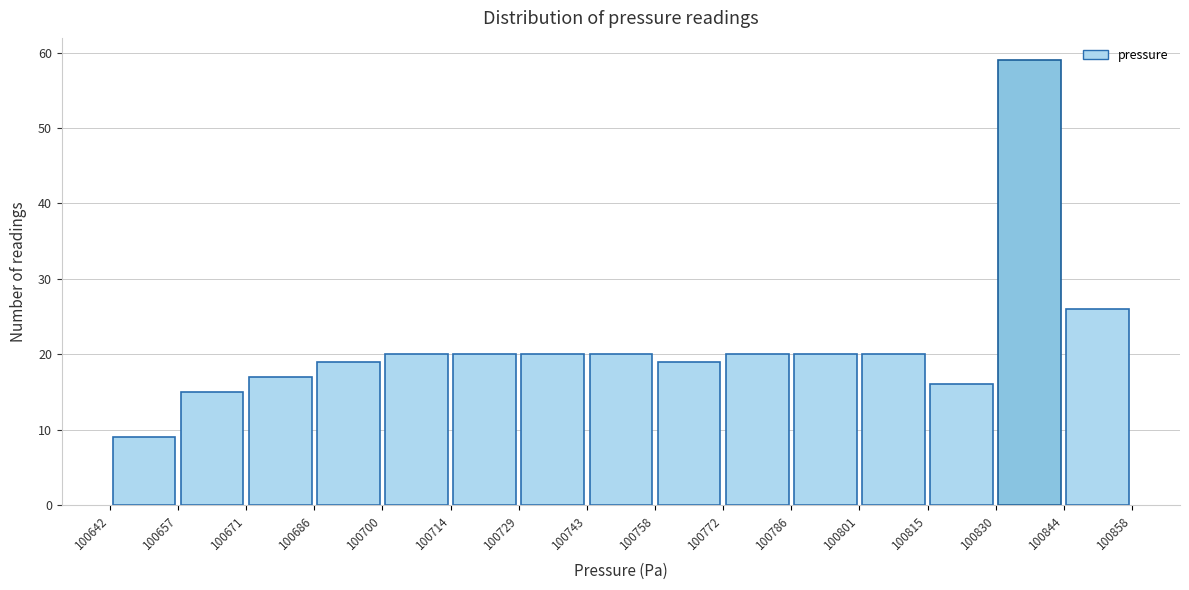

Reading left to right, transcribe this chart: for each bar, give the range it covers on the x-axis and its height. The values are not printed on the chart, so give them approximately, as read against the axis.

100642 to 100657: 9
100657 to 100671: 15
100671 to 100686: 17
100686 to 100700: 19
100700 to 100714: 20
100714 to 100729: 20
100729 to 100743: 20
100743 to 100758: 20
100758 to 100772: 19
100772 to 100786: 20
100786 to 100801: 20
100801 to 100815: 20
100815 to 100830: 16
100830 to 100844: 59
100844 to 100858: 26